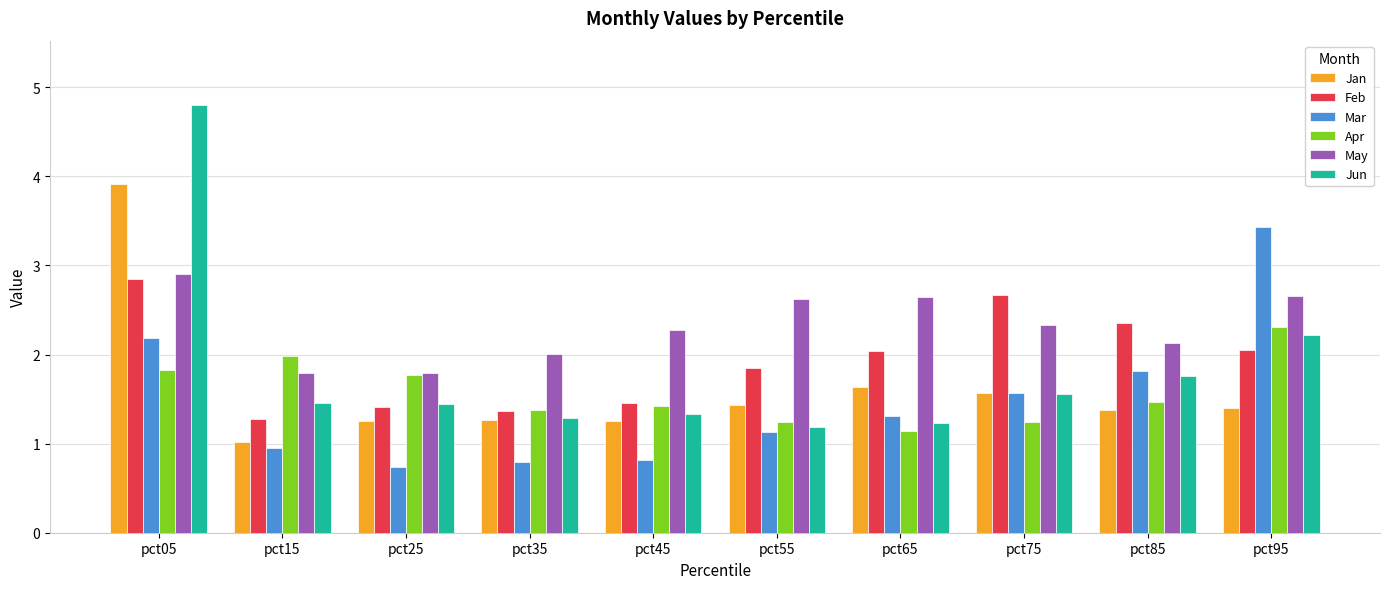

What is the lowest value of the Mar series?

0.7